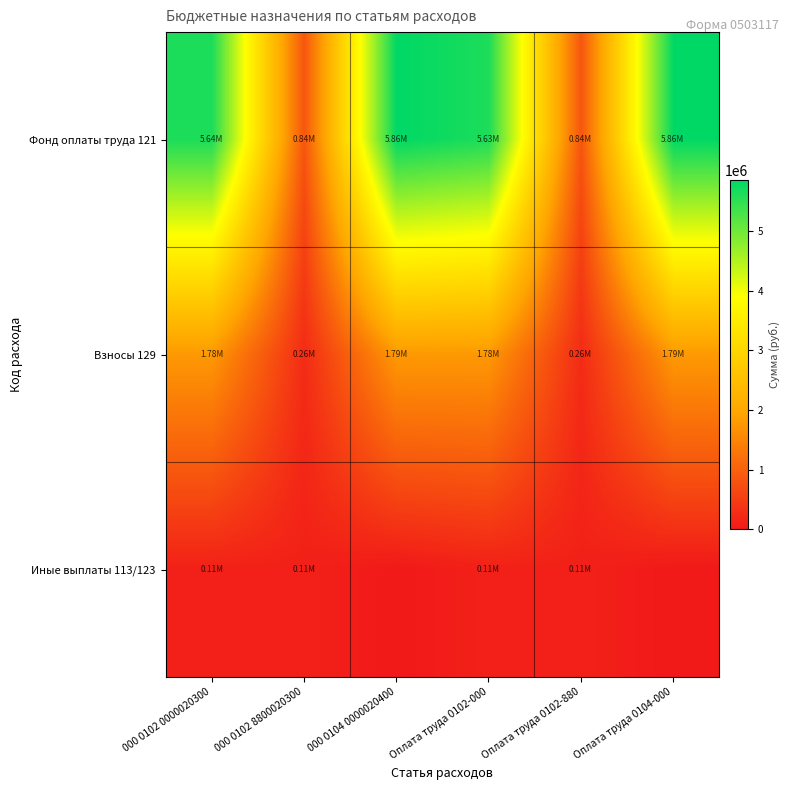

At which category is the sum across all series the highest?

000 0104 0000020400